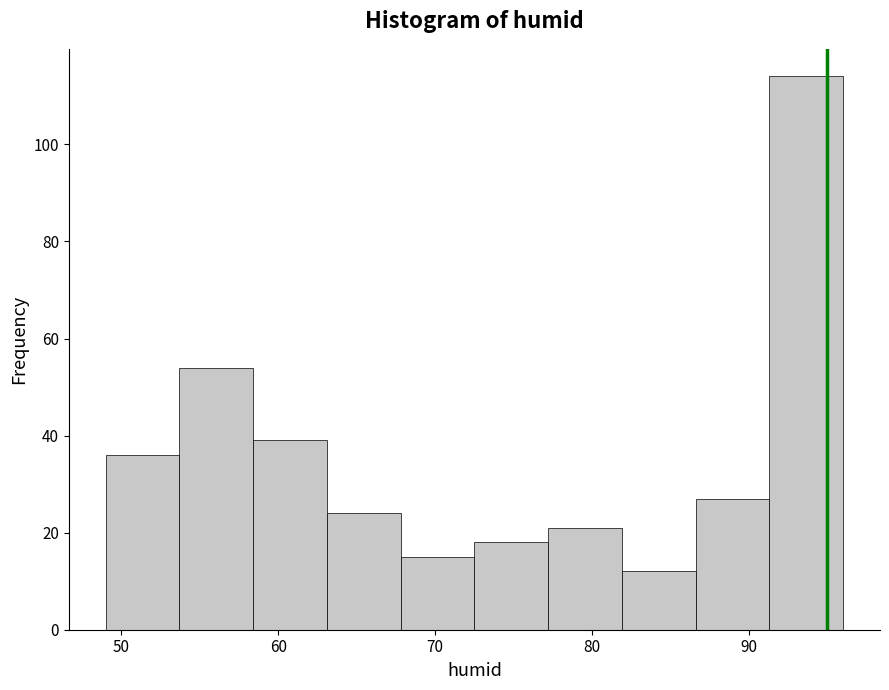

Over which range of the x-axis is the bar tallest?

91.3 to 96.0